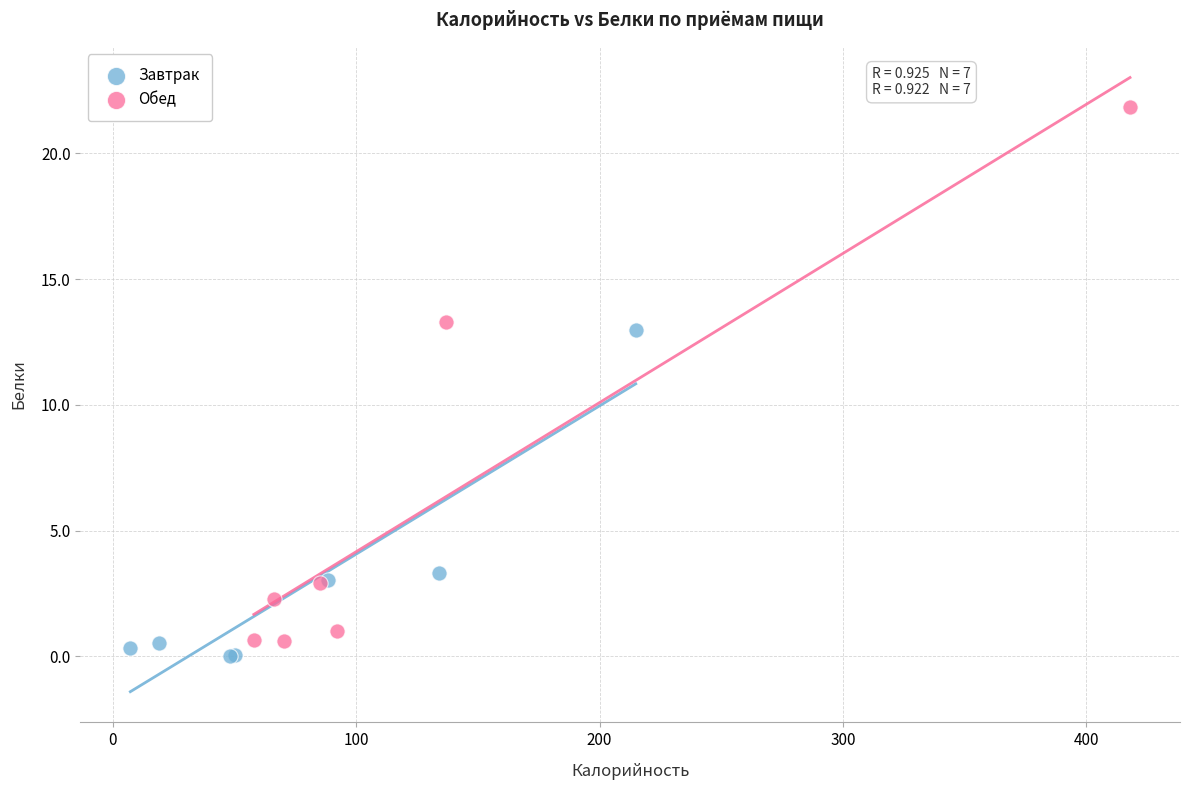

Which series contains the highest Y value?

Обед